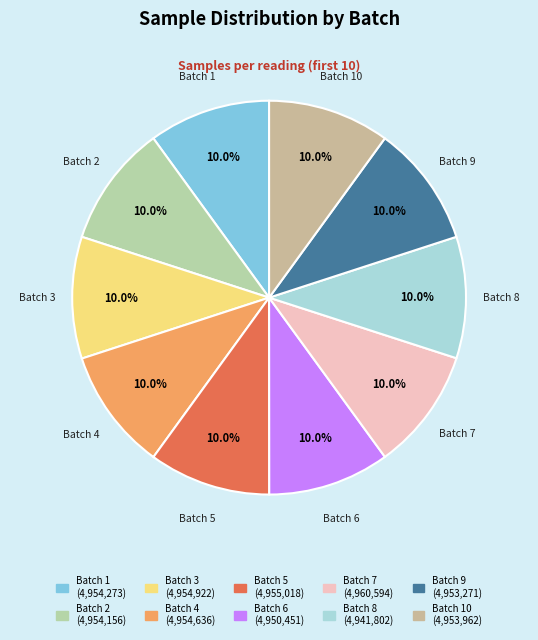

What percentage is NOT represented by Batch 1?

90.0%